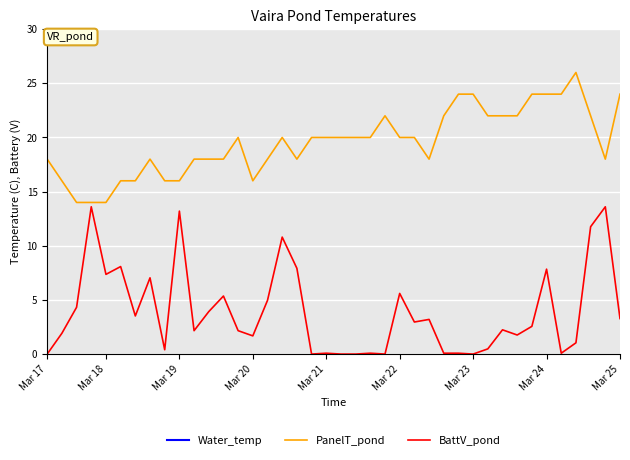

What is the value of the PanelT_pond point at the 36th from the left?

24.0